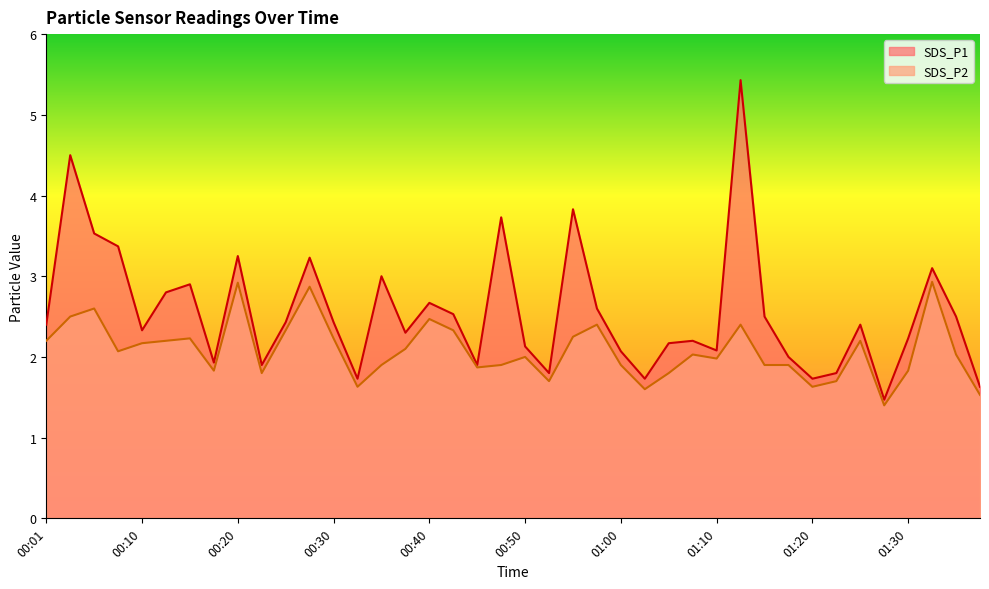

How many data points in SDS_P1 are less than 2?

10